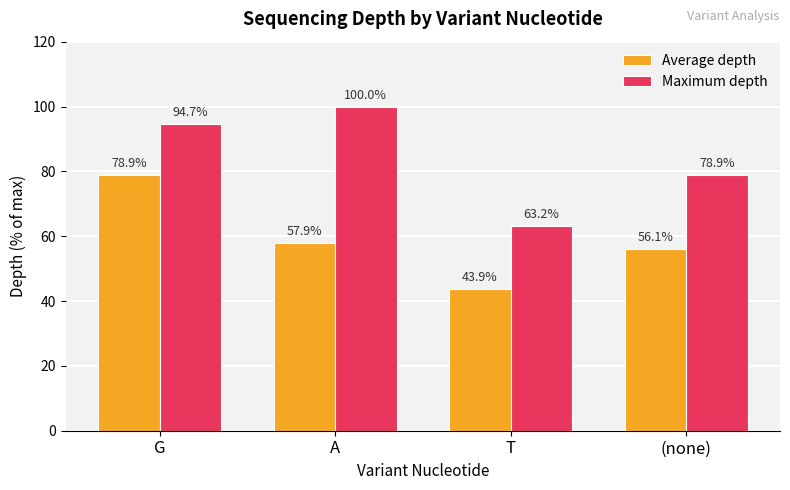

Where is Maximum depth nearest to the value 81?

(none)